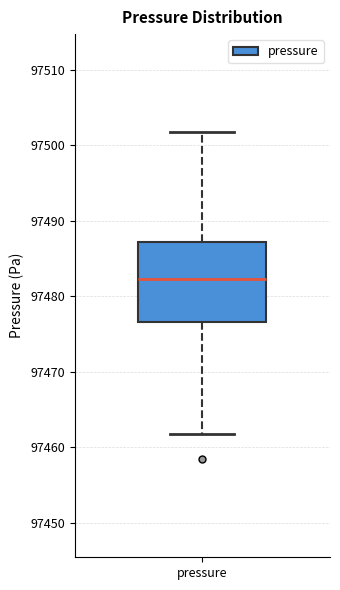

Where does the lower whisker of the box for pressure end on the y-axis? The values are not printed on the chart, so give them approximately, as read against the axis.

97462